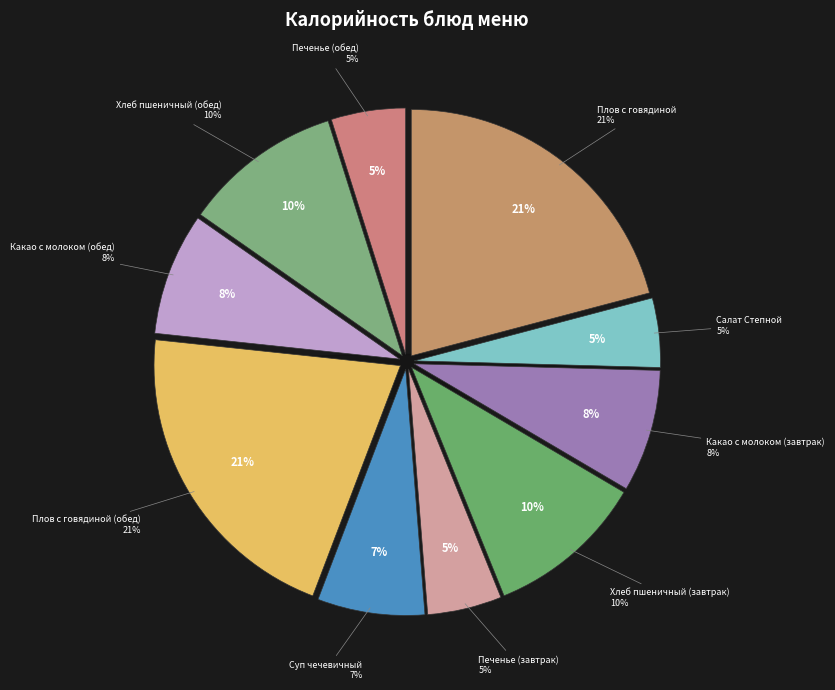

To the nearest percent, what is the combined percentage of Какао с молоком (обед) and Плов с говядиной (обед)?

29%